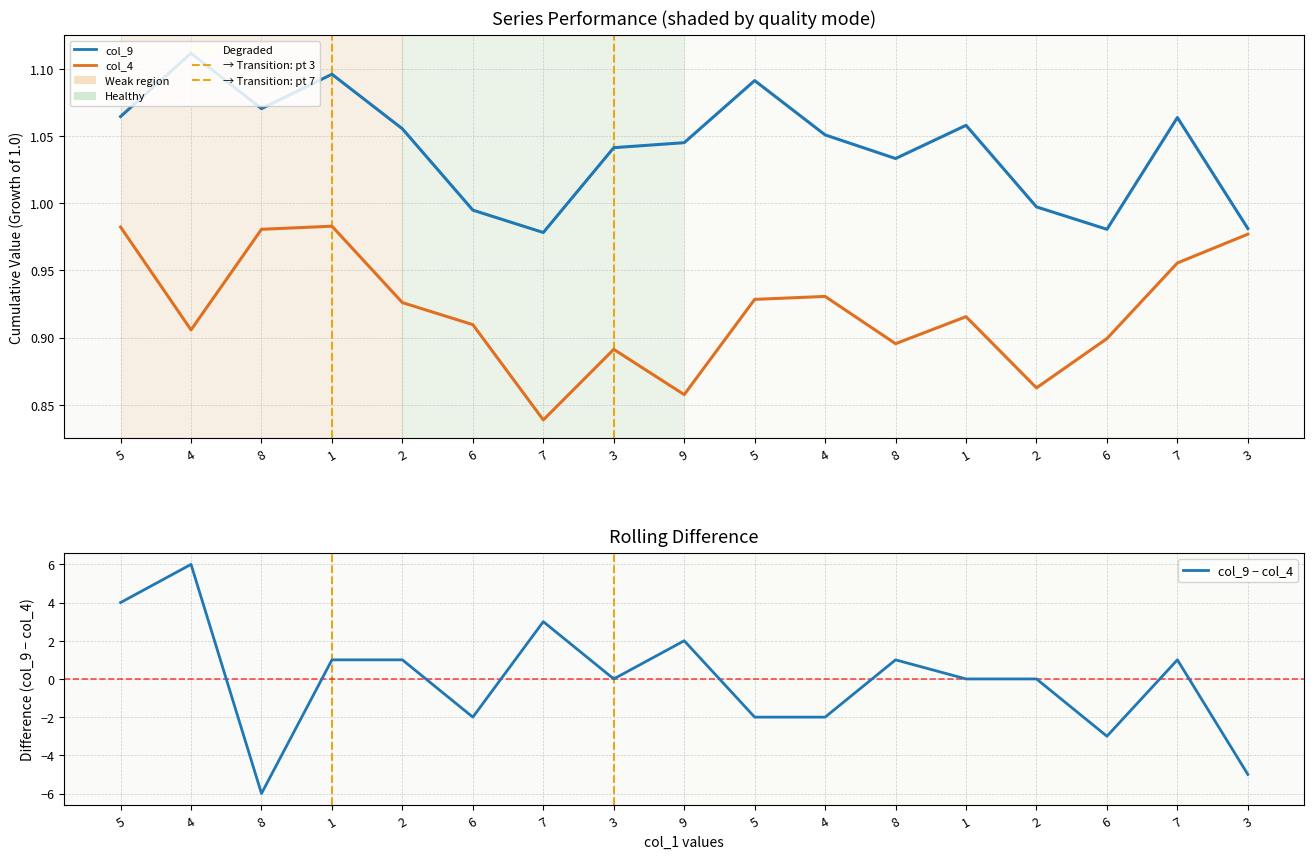

Reading right to left, transcribe all the data shown in this chart.

col_9: 3=1.0	7=1.1	6=1.0	2=1.0	1=1.1	8=1.0	4=1.1	5=1.1	9=1.0	3=1.0	7=1.0	6=1.0	2=1.1	1=1.1	8=1.1	4=1.1	5=1.1
col_4: 3=1.0	7=1.0	6=0.9	2=0.9	1=0.9	8=0.9	4=0.9	5=0.9	9=0.9	3=0.9	7=0.8	6=0.9	2=0.9	1=1.0	8=1.0	4=0.9	5=1.0
col_9 − col_4: 3=-5.0	7=1.0	6=-3.0	2=0.0	1=0.0	8=1.0	4=-2.0	5=-2.0	9=2.0	3=0.0	7=3.0	6=-2.0	2=1.0	1=1.0	8=-6.0	4=6.0	5=4.0